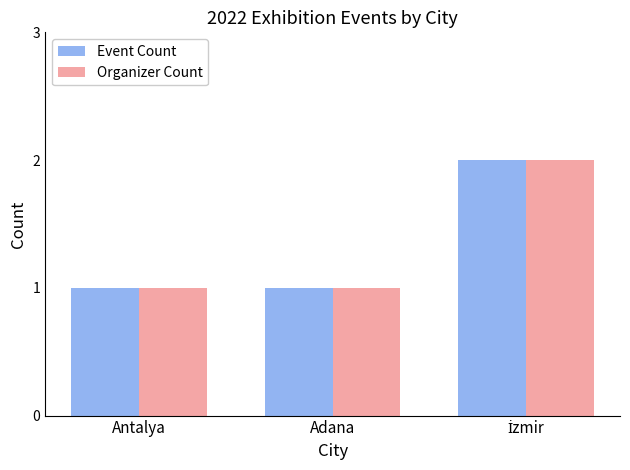

What is the value of the Organizer Count bar at the 3rd from the left?

2